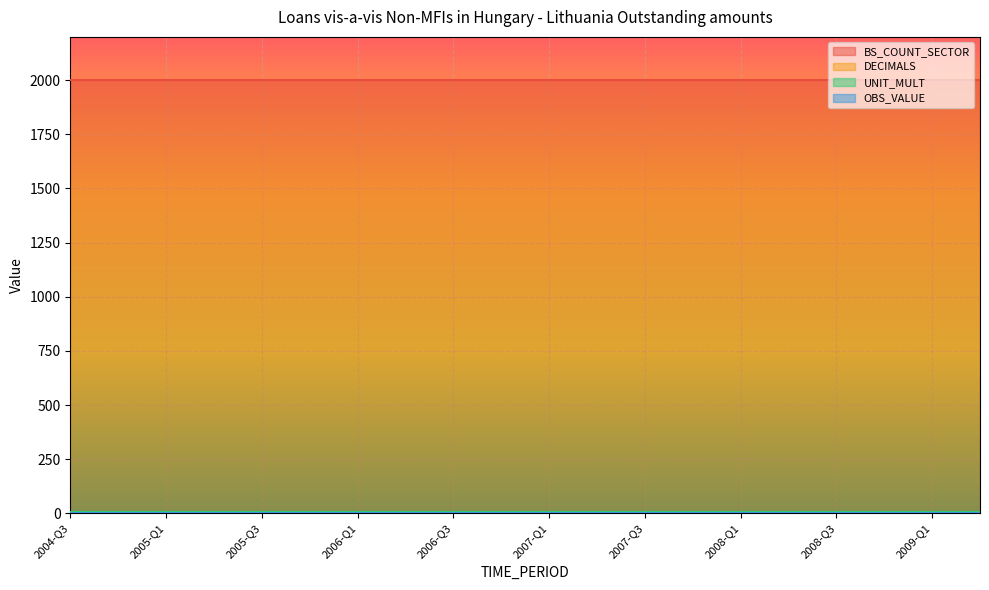

Where is DECIMALS nearest to the value 2?

2004-Q3